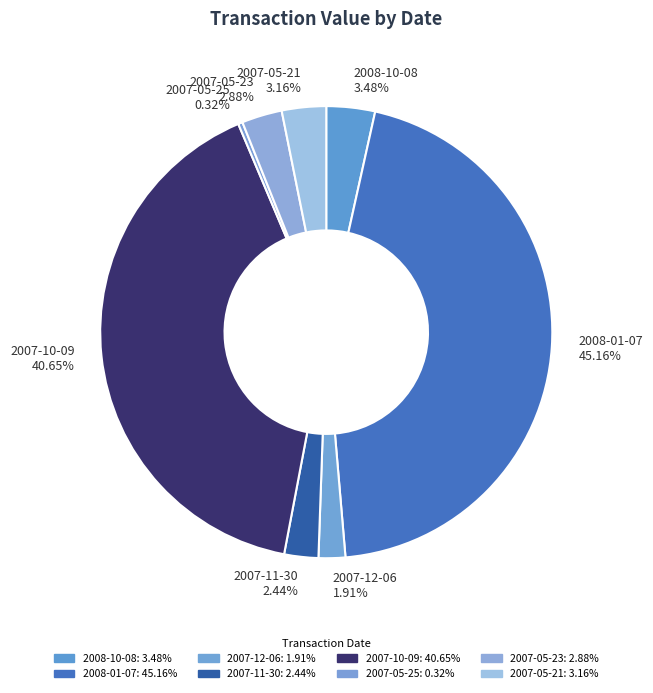

To the nearest percent, what is the difference between the largest and smallest slice percentages?

45%